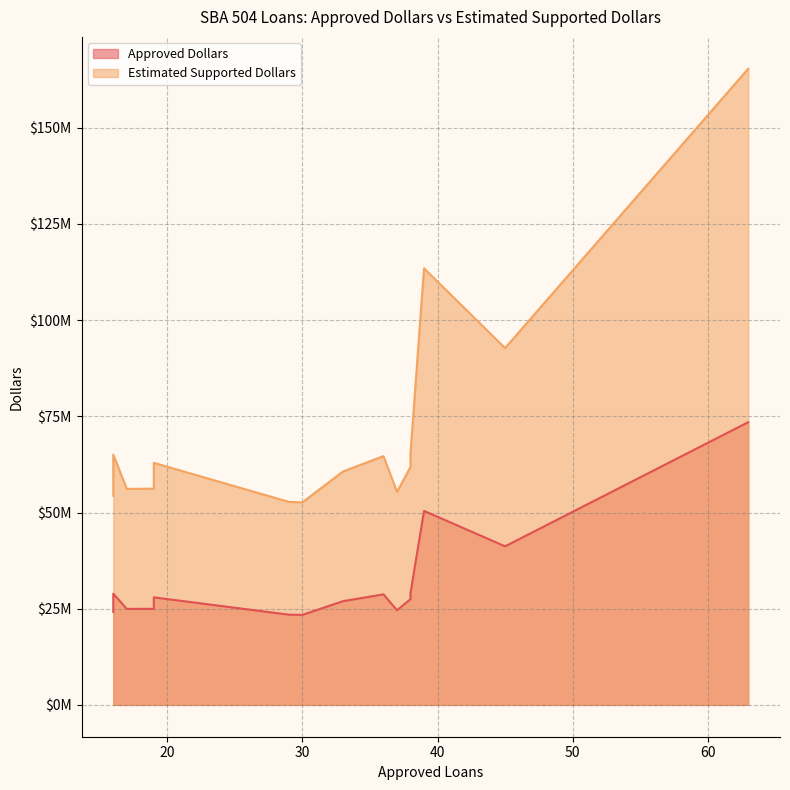

What is the total value across all series at 16?

93973750